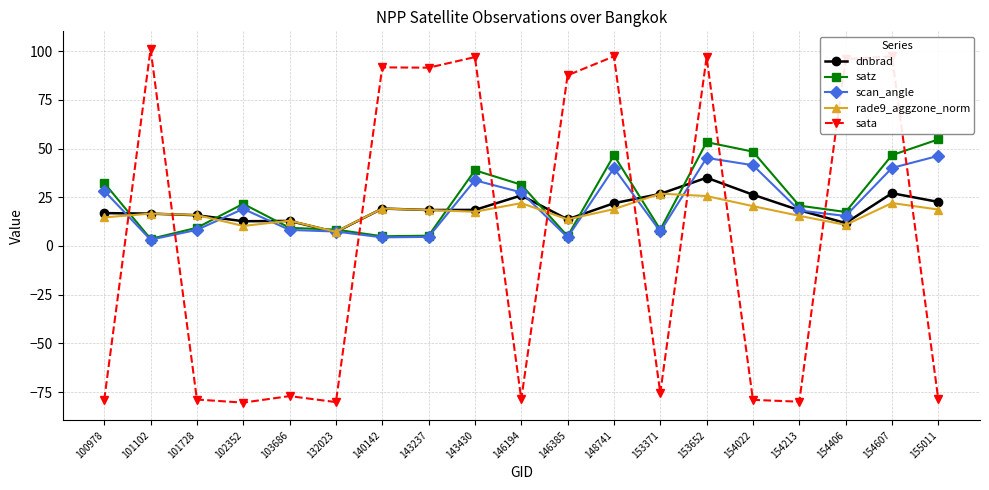

True or false: sata has a value of -80.1 at 132023.

True